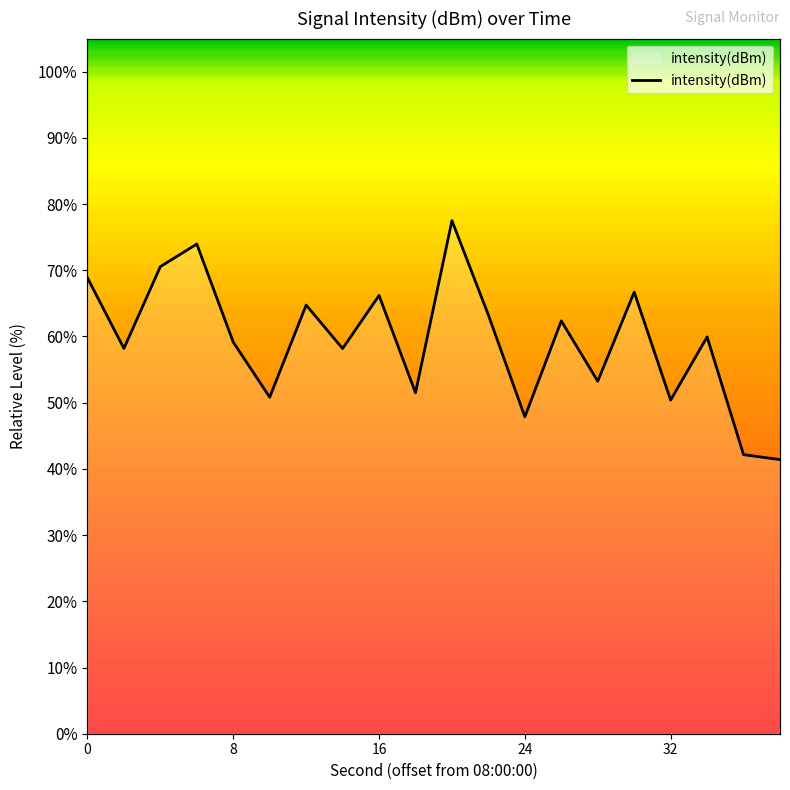

The value at 36 is 42.2. True or false?

True